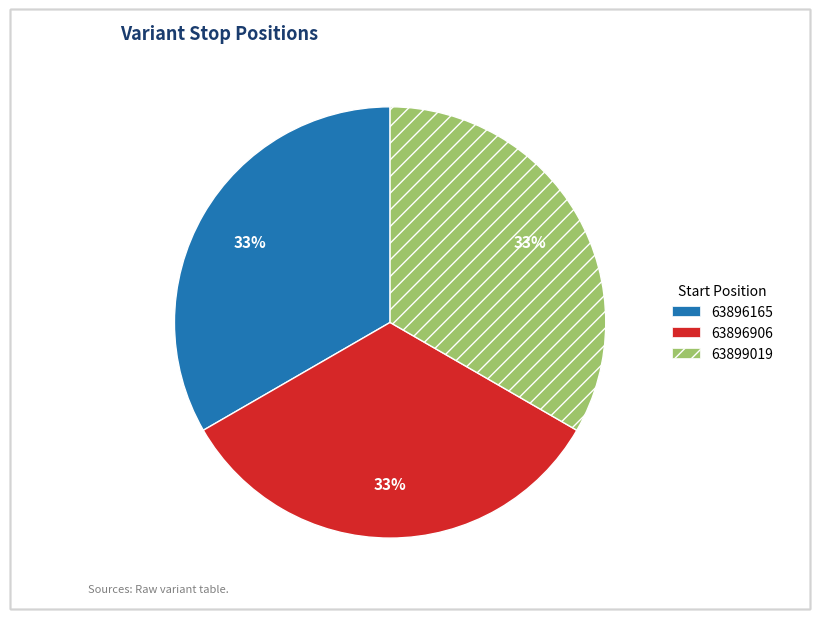

Do 63896165 and 63896906 together represent more than half of the pie?

Yes